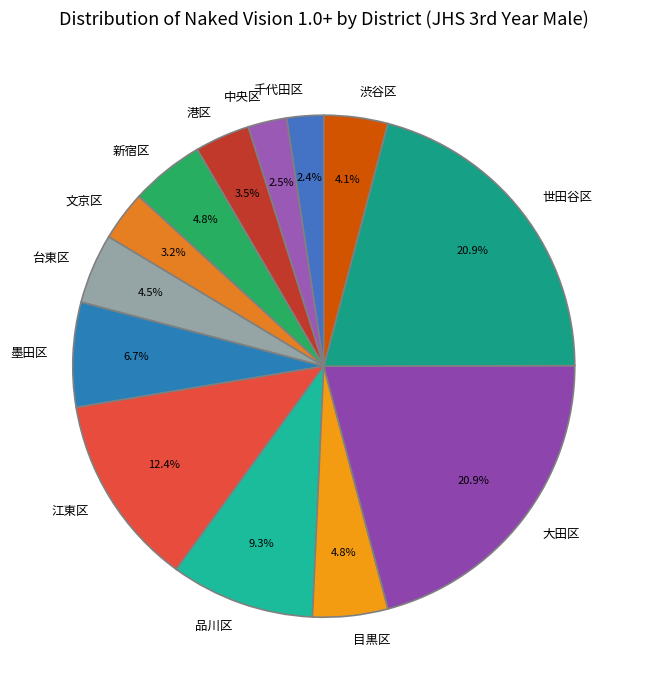

How many slices are in this pie chart?

13